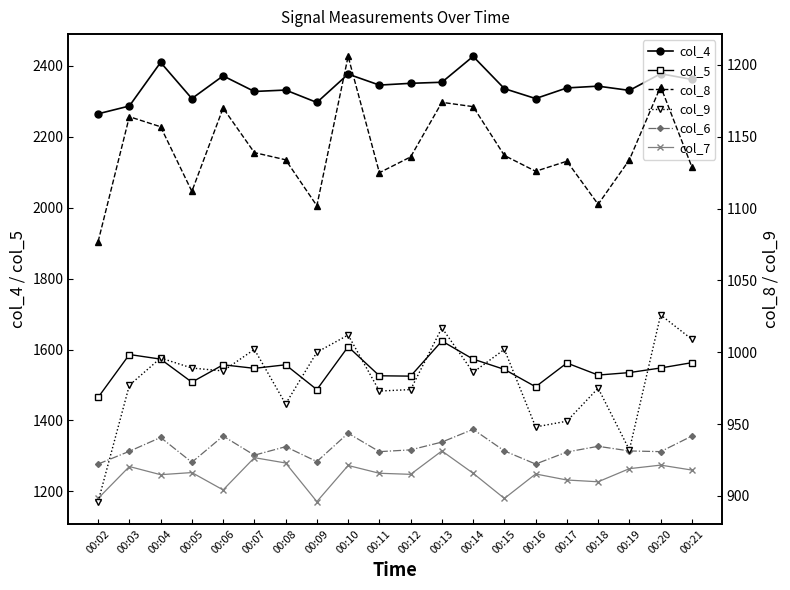

Reading right to left, list all the values displayed in this chart.

col_4: 2362	2378	2331	2343	2338	2308	2336	2427	2354	2351	2346	2377	2297	2332	2328	2372	2308	2410	2287	2265
col_5: 1563	1548	1535	1528	1562	1495	1544	1573	1624	1525	1526	1608	1487	1557	1547	1557	1508	1573	1586	1465
col_6: 1356	1312	1314	1327	1311	1277	1314	1375	1339	1317	1312	1364	1284	1326	1302	1356	1282	1352	1313	1277
col_7: 1260	1274	1264	1227	1232	1249	1180	1251	1314	1248	1251	1273	1171	1280	1295	1204	1253	1247	1270	1180
col_8: 1129	1185	1134	1103	1133	1126	1137	1171	1174	1136	1125	1206	1102	1134	1139	1170	1112	1157	1164	1077
col_9: 1009	1026	932	975	952	948	1002	986	1017	974	973	1012	1000	964	1002	987	989	996	977	896